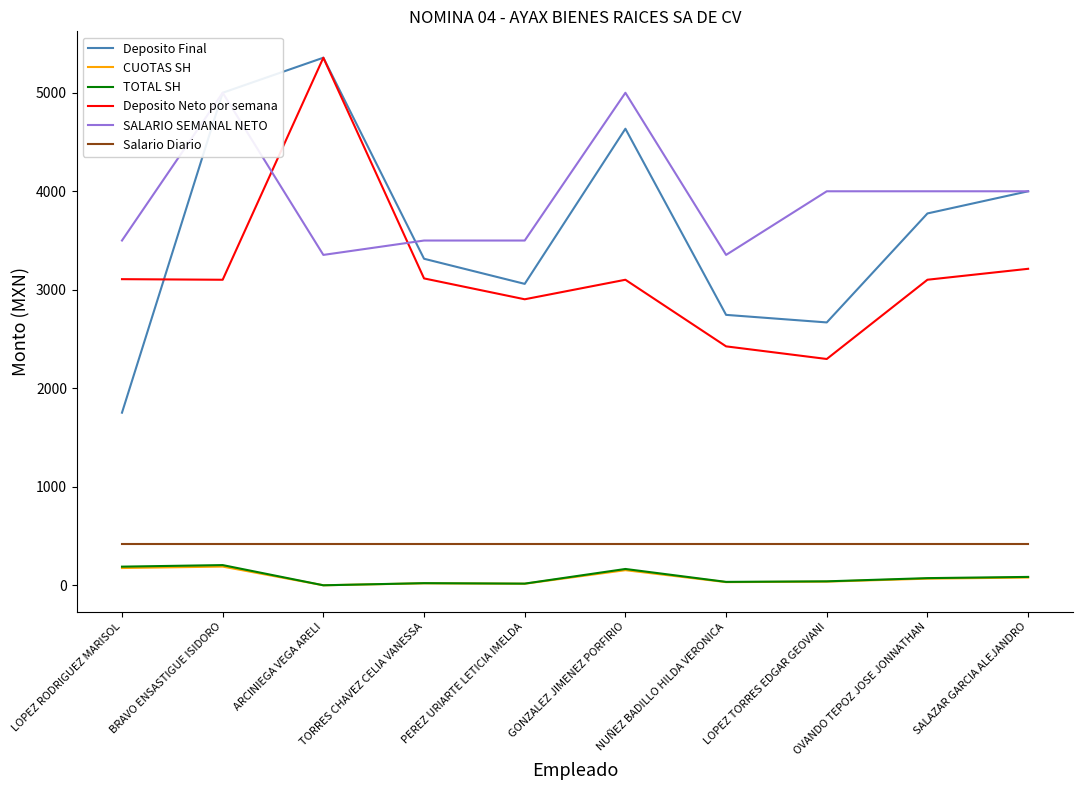

Which category has the highest value across all series?

ARCINIEGA VEGA ARELI